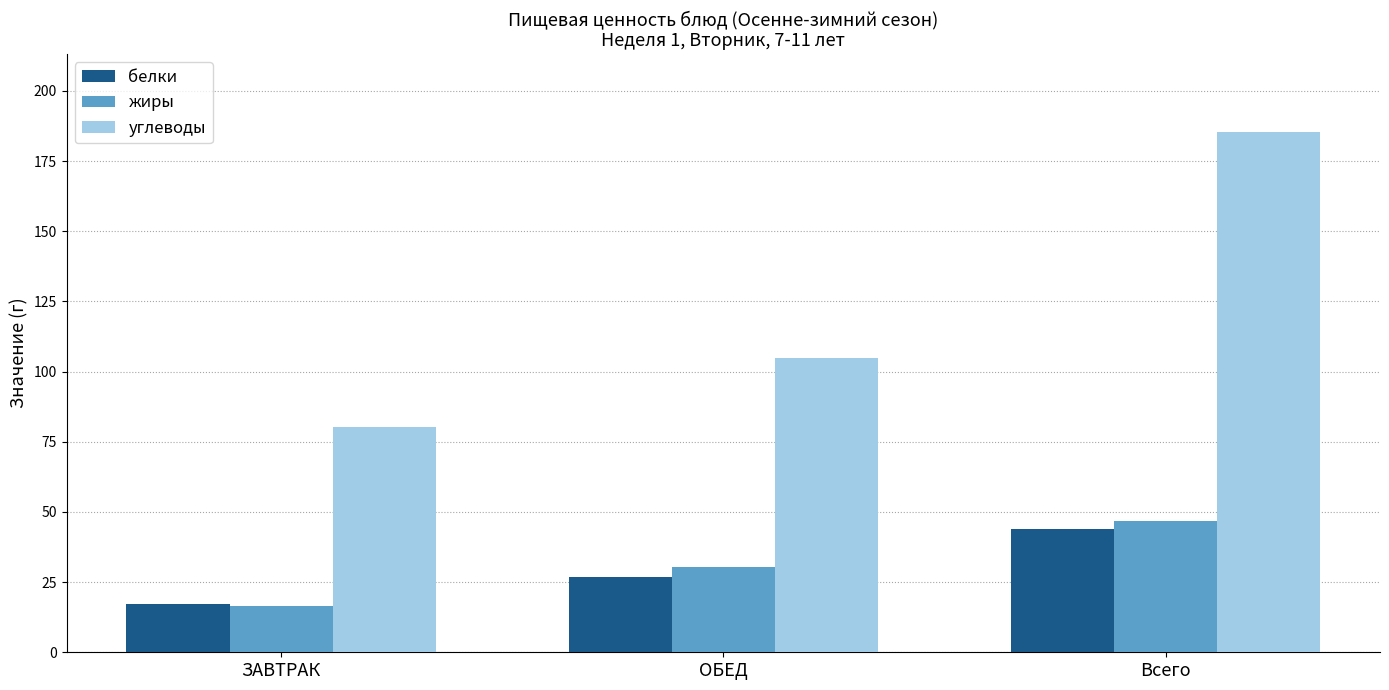

The жиры series shows 30.2 at ОБЕД. True or false?

True